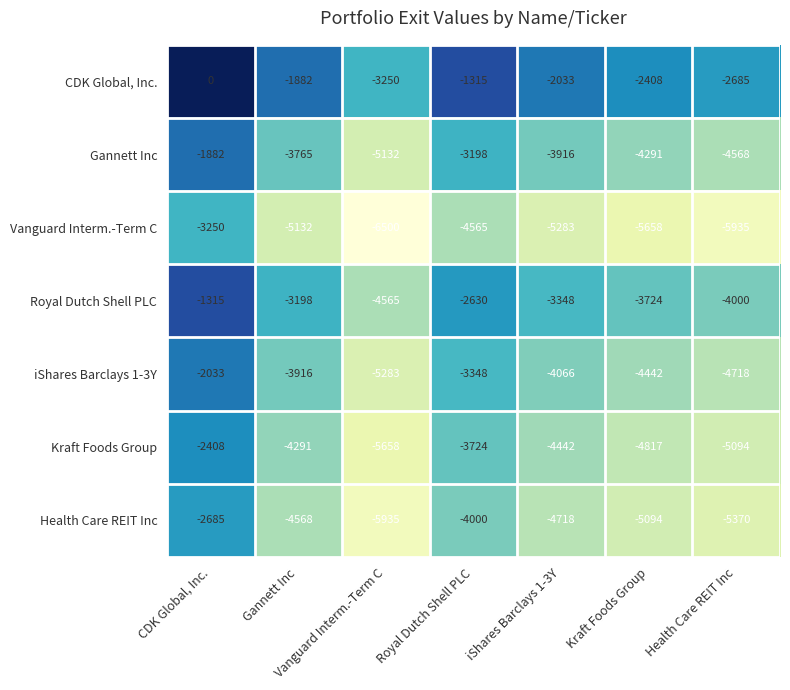

What is the spread (max minus min) of values at CDK Global, Inc.?

3250